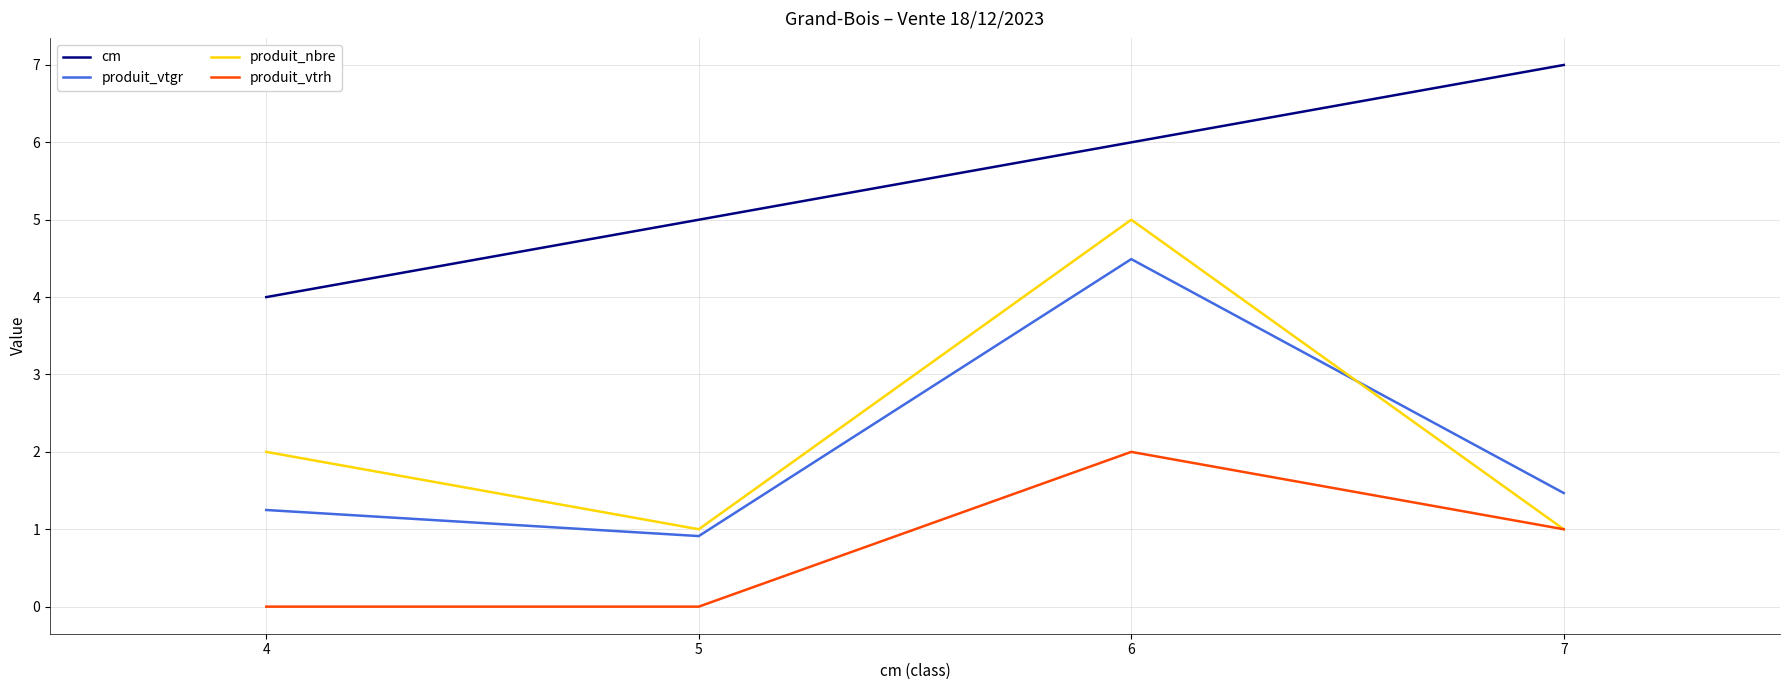

Which series has the widest spread of values?

produit_nbre